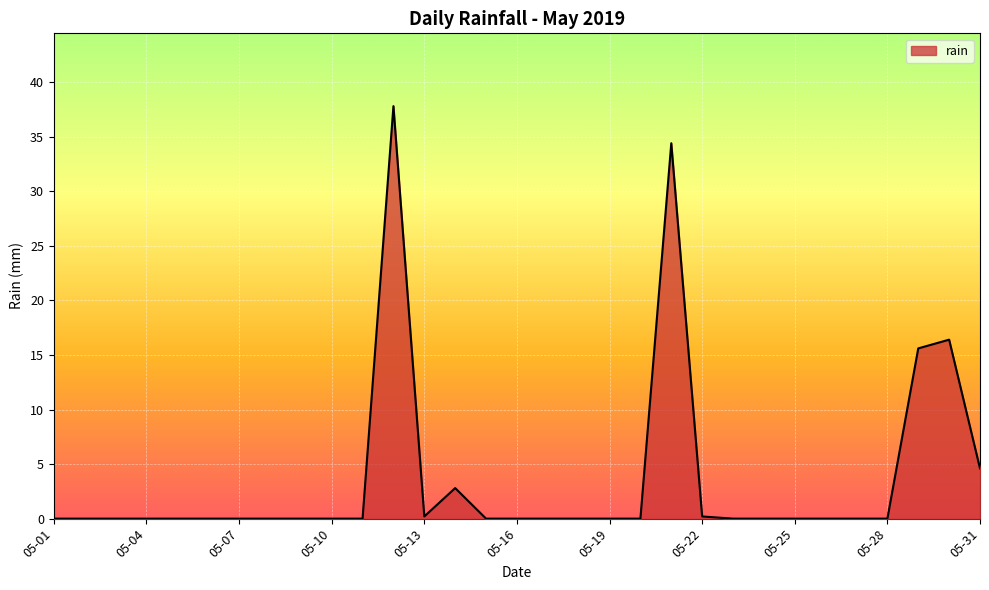

What is the greatest value displayed?

37.8